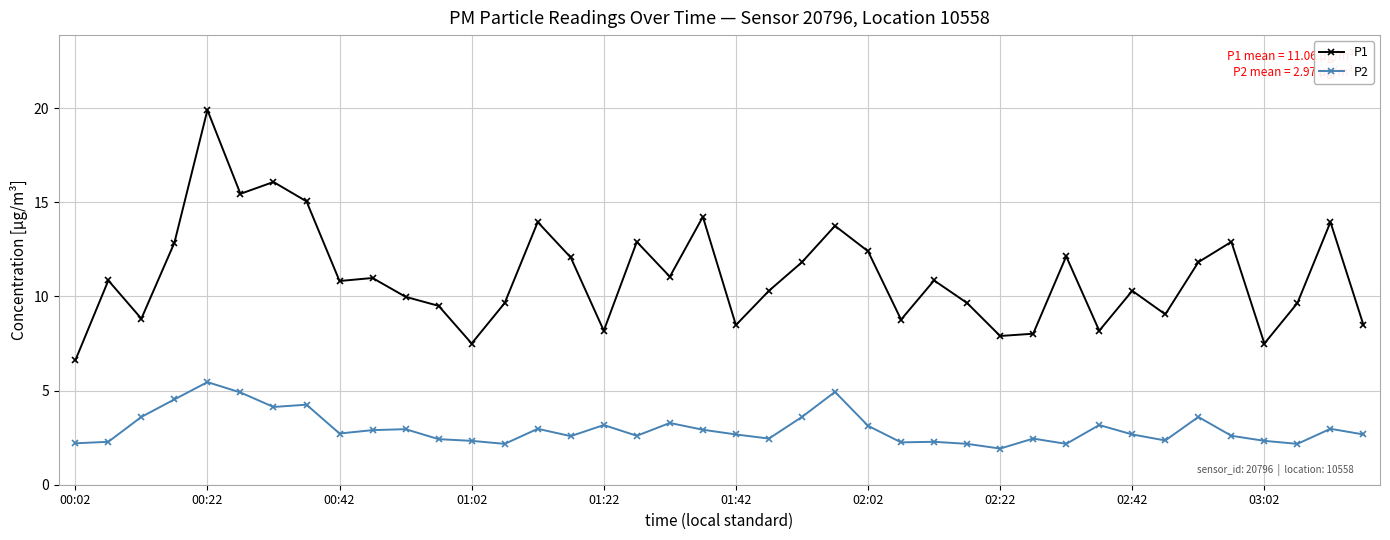

What is the minimum value for P1?

6.6